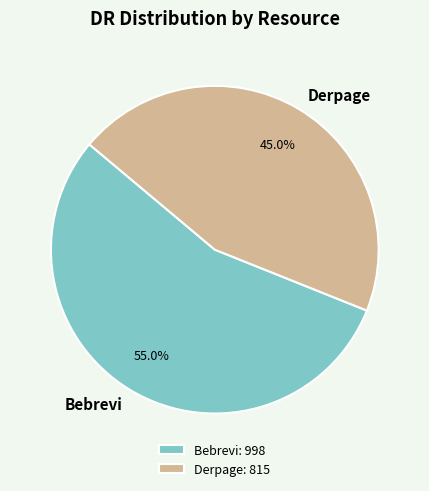

How many segments does this pie chart have?

2